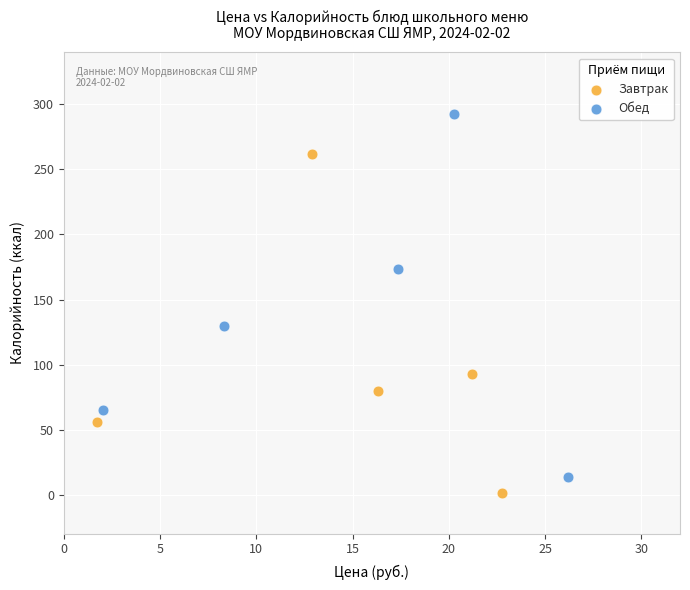

What are all the series names shown in the legend?

Завтрак, Обед